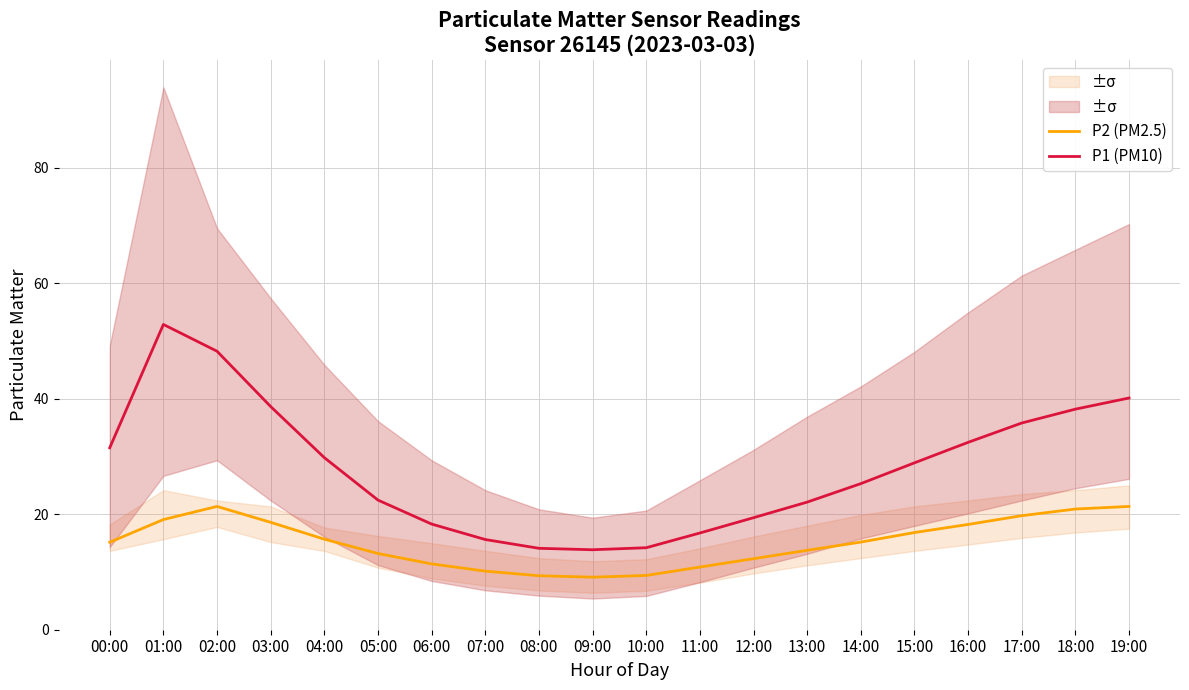

Is it true that P1 (PM10) equals 35.8 at 17:00?

True